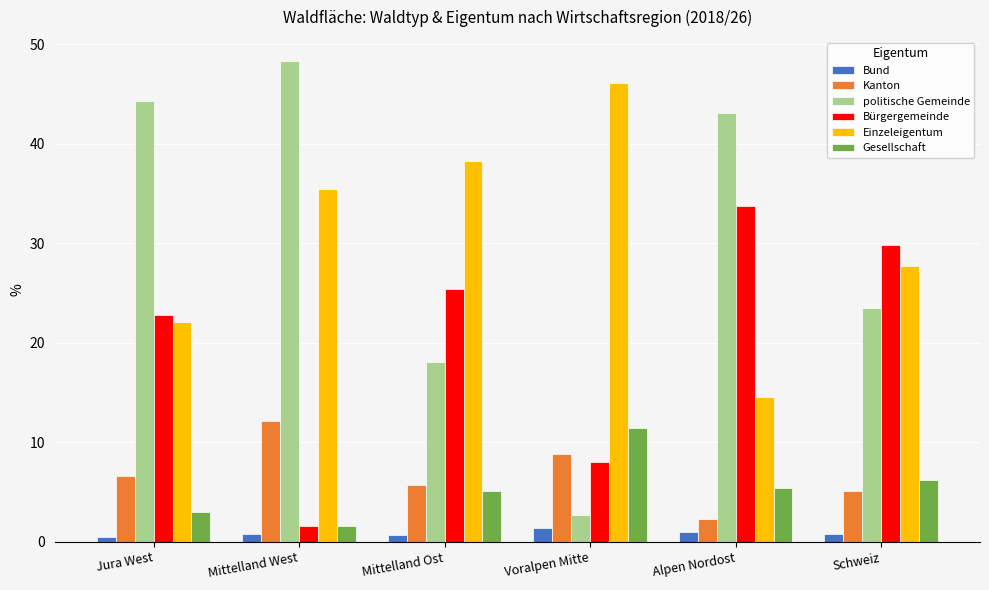

At how many categories does at least one series exceed 45?

2